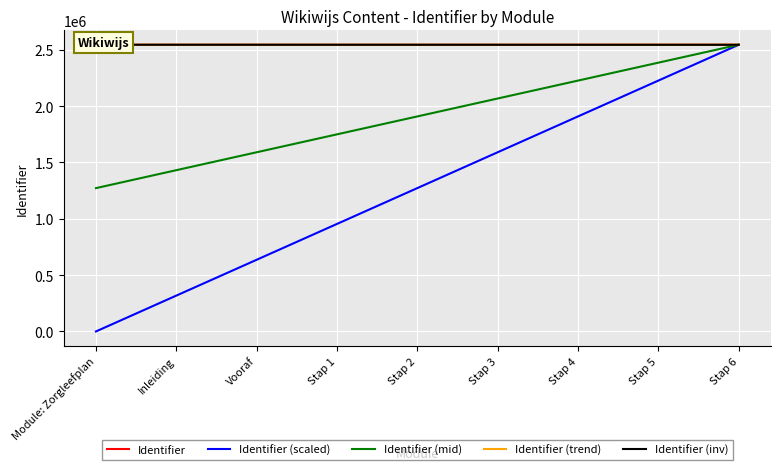

What is the difference between the Identifier (mid) values at Stap 1 and Stap 3?

318158.2